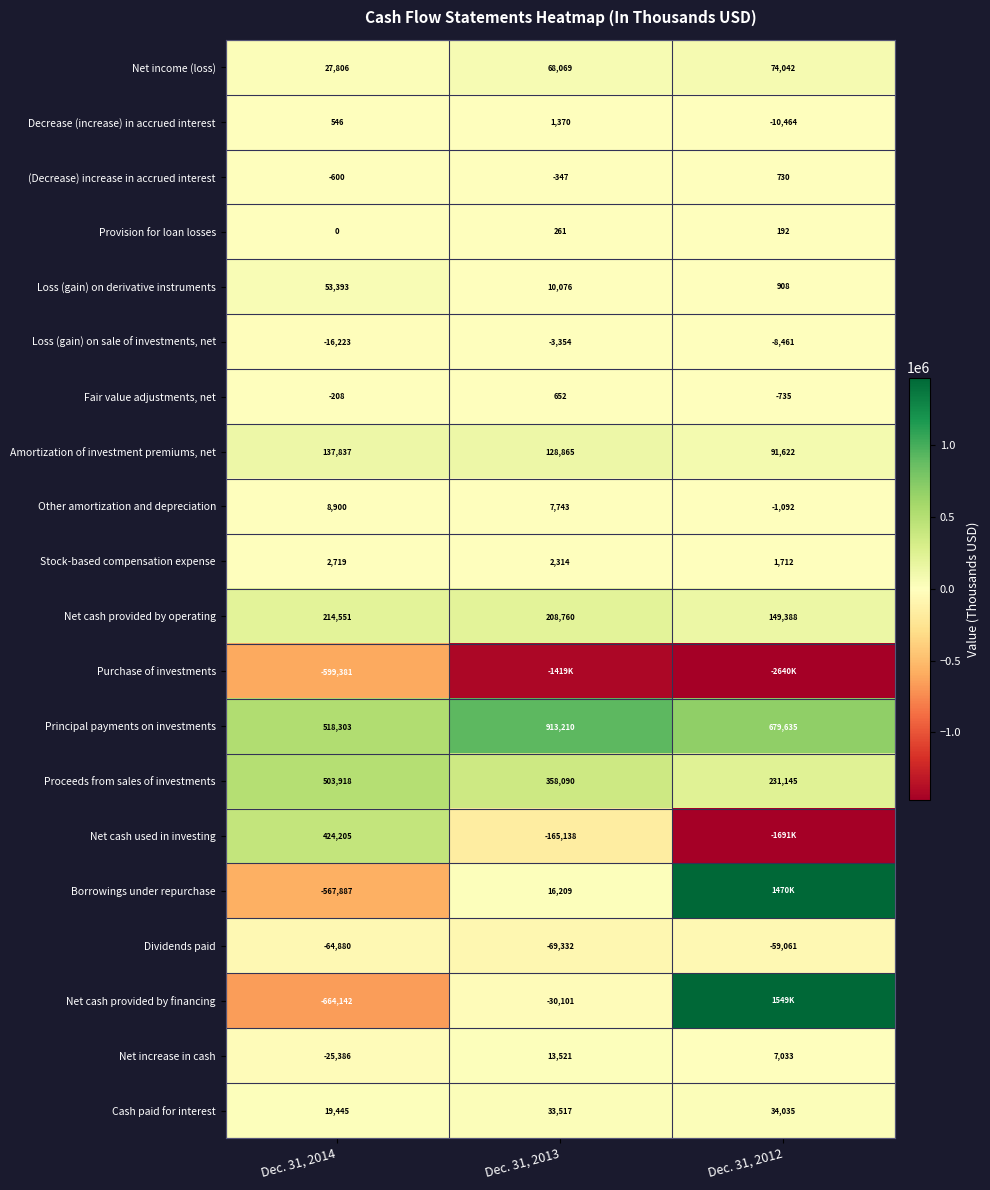

At which label is Net income (loss) closest to 50924?

Dec. 31, 2013